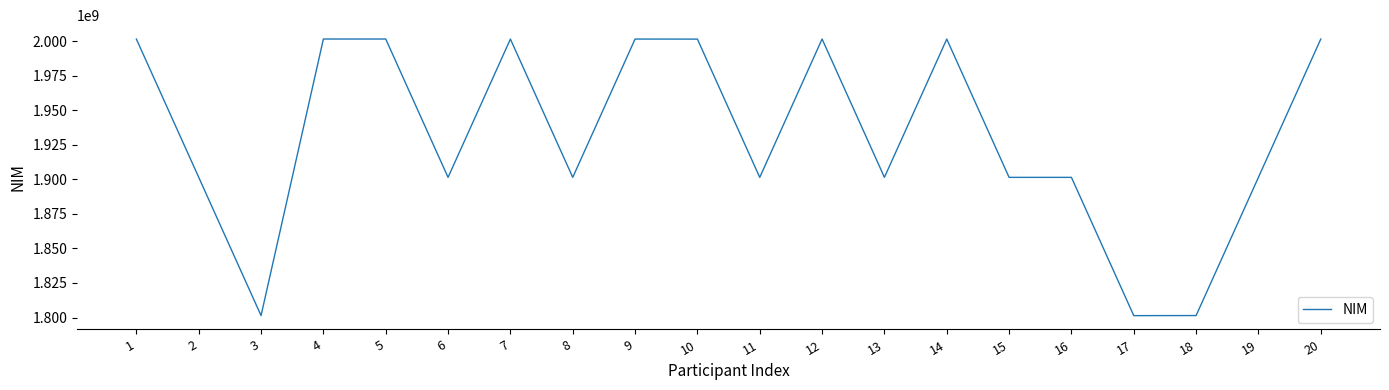

What is the difference between the maximum and minimum values?

200243133